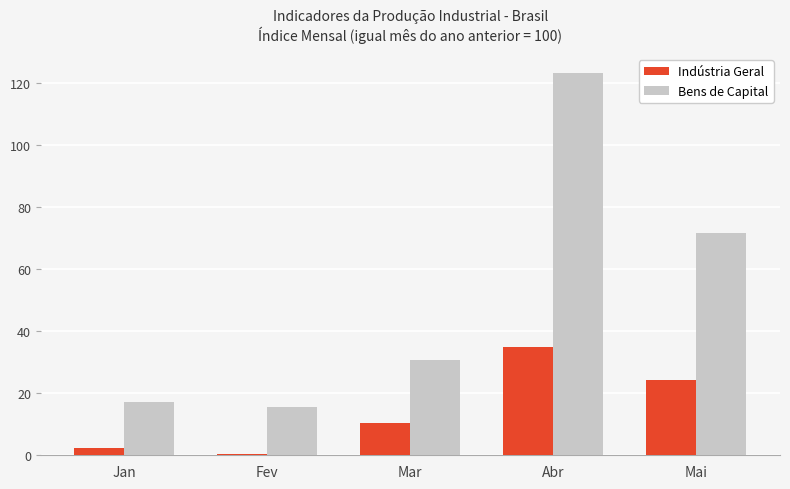

Which series changed the most between Mar and Mai?

Bens de Capital